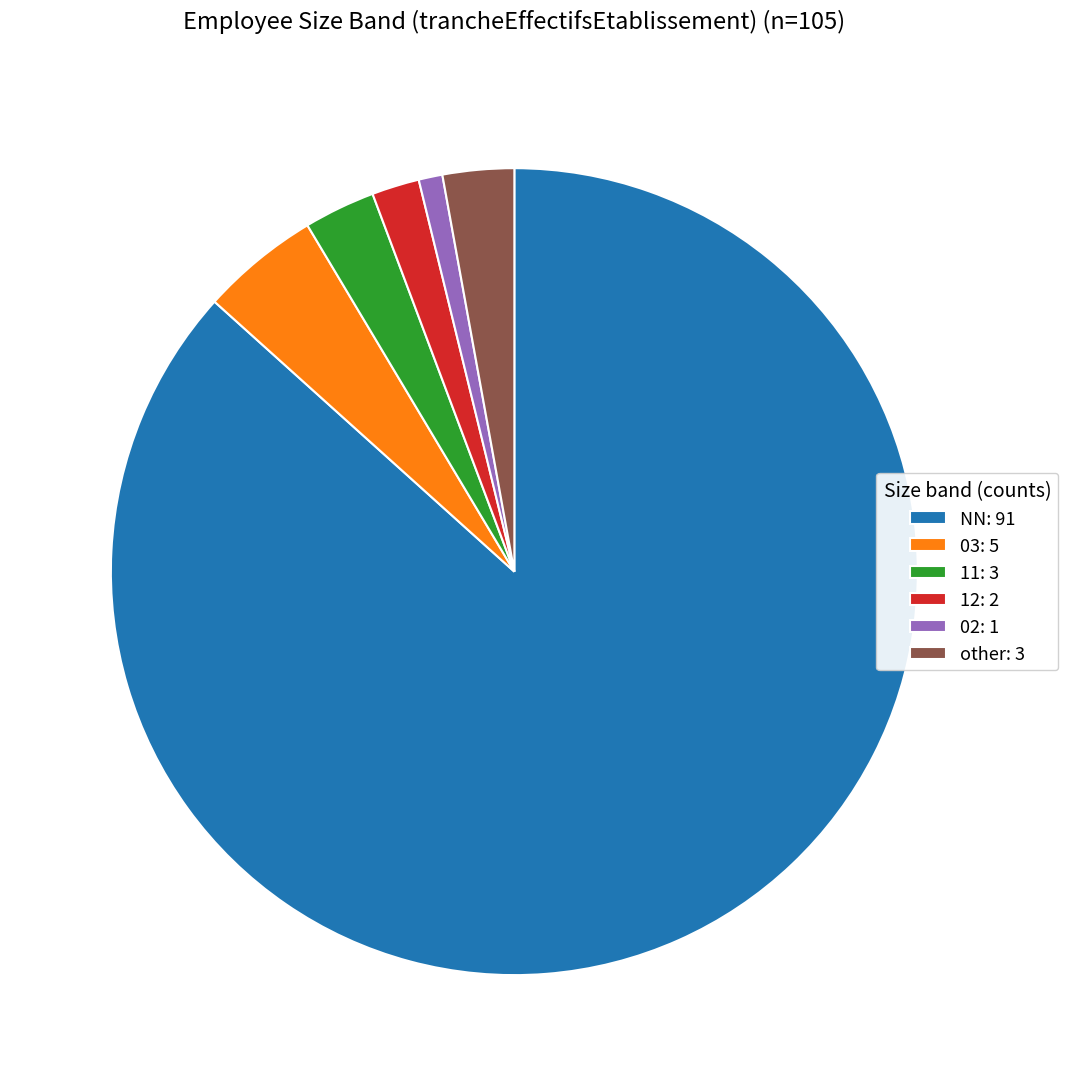

What is the ratio of the value at 12 to the value at 11?

0.7